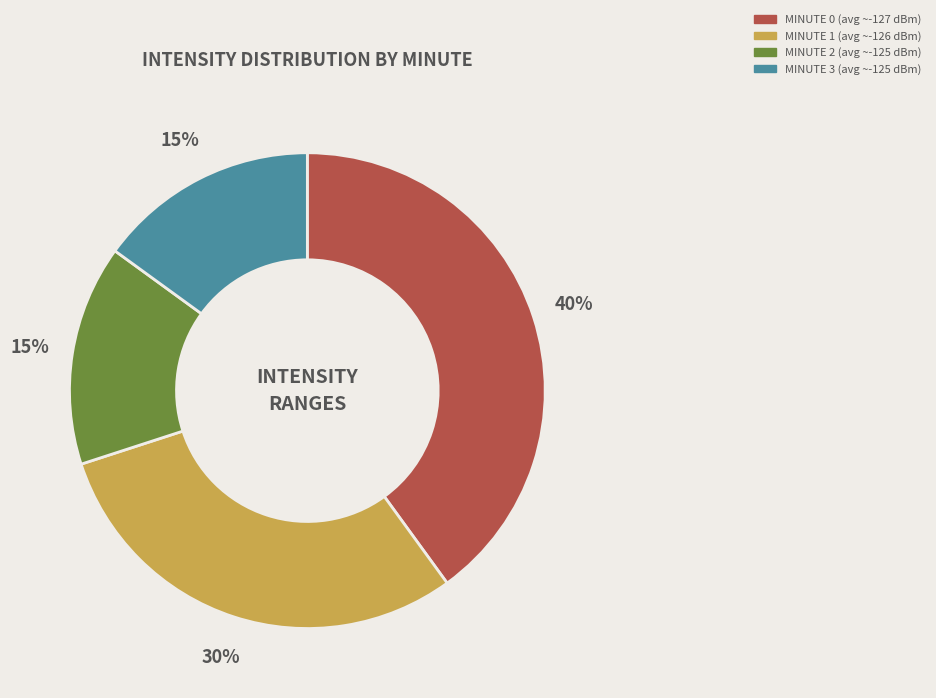

To the nearest percent, what is the difference between the largest and smallest slice percentages?

25%